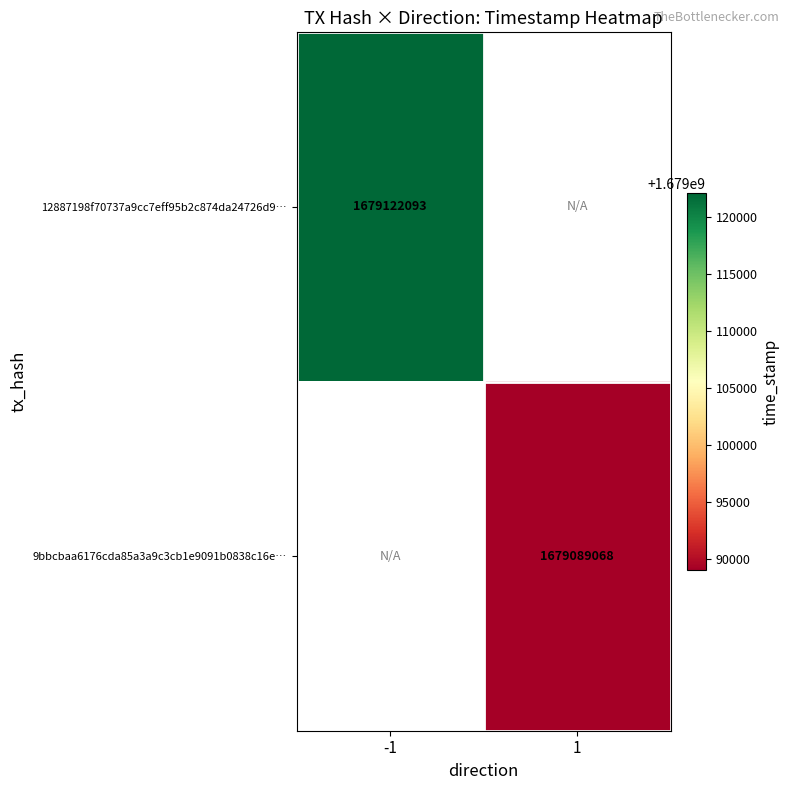

The value of 9bbcbaa6176cda85a3a9c3cb1e9091b0838c16e… at 1 is 1679089068. True or false?

True